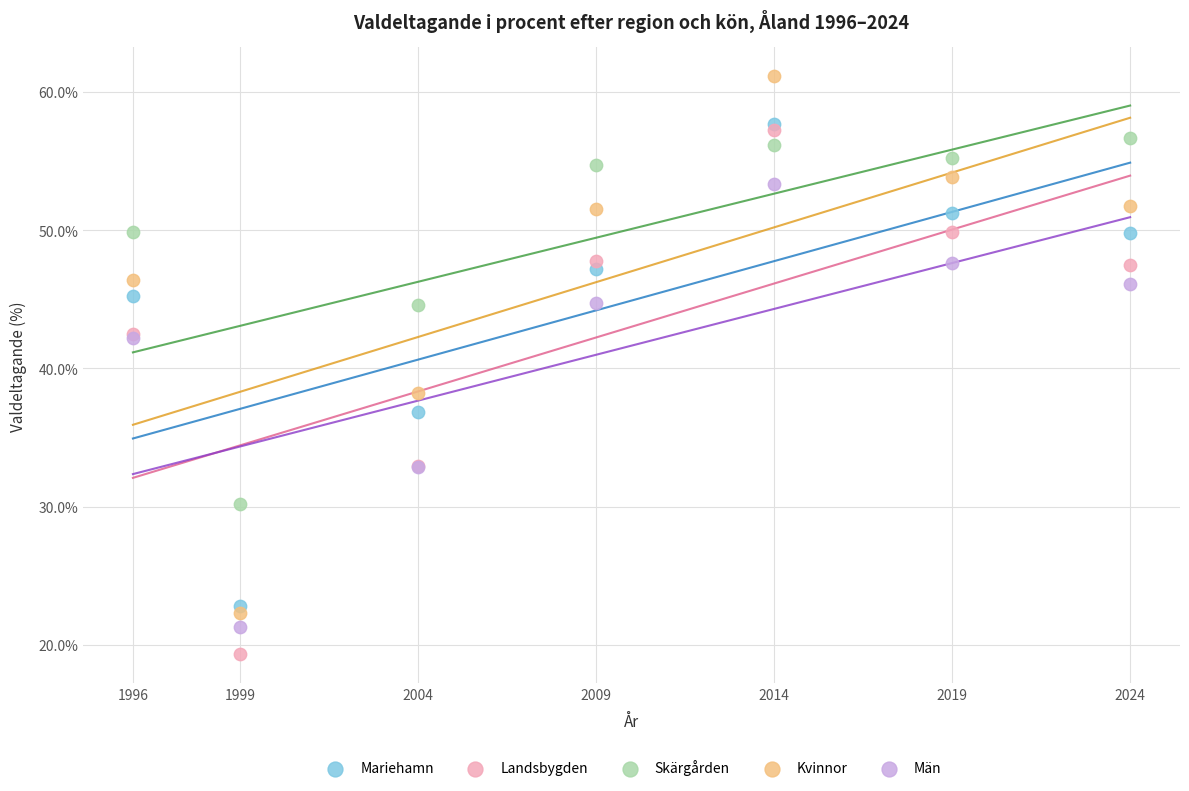

What are all the series names shown in the legend?

Mariehamn, Landsbygden, Skärgården, Kvinnor, Män